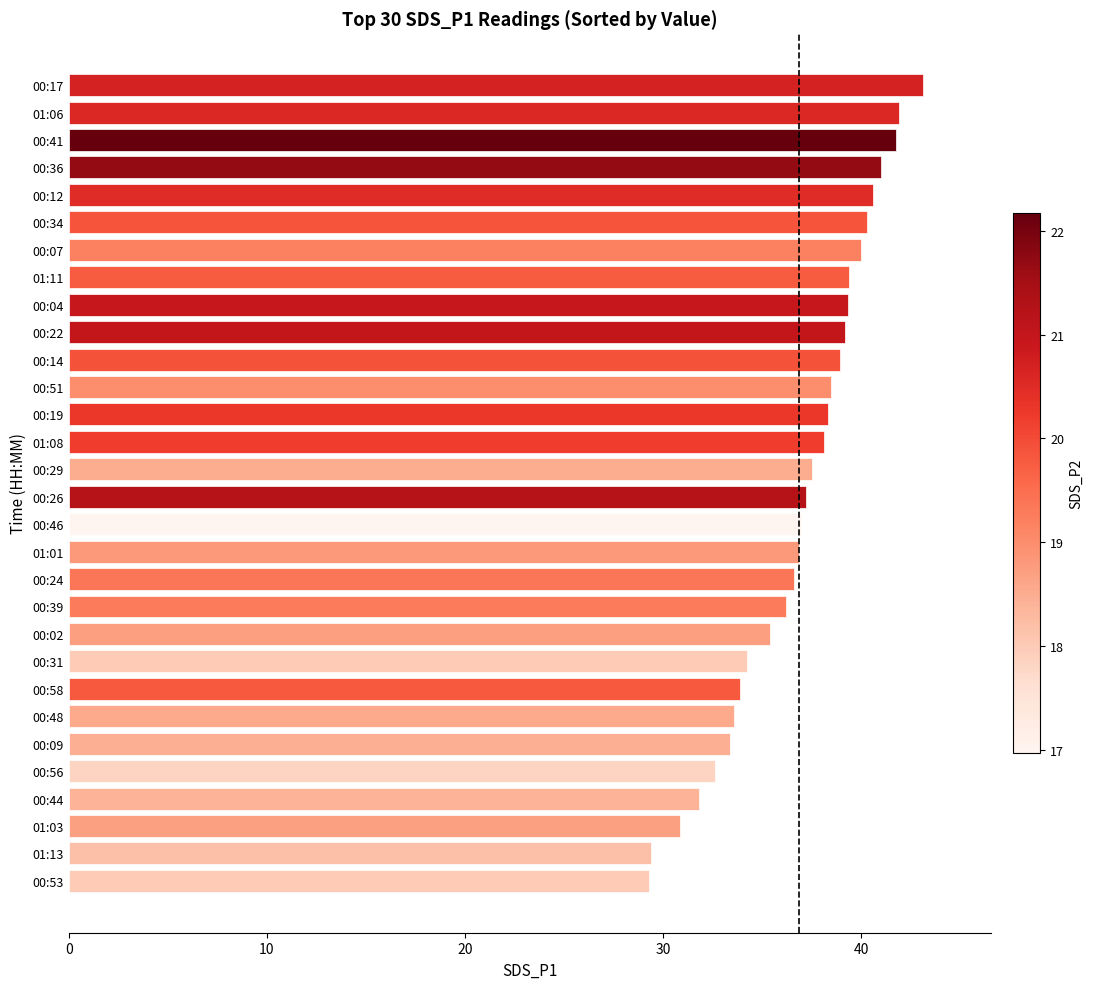

Between 01:11 and 00:41, which is larger?

00:41